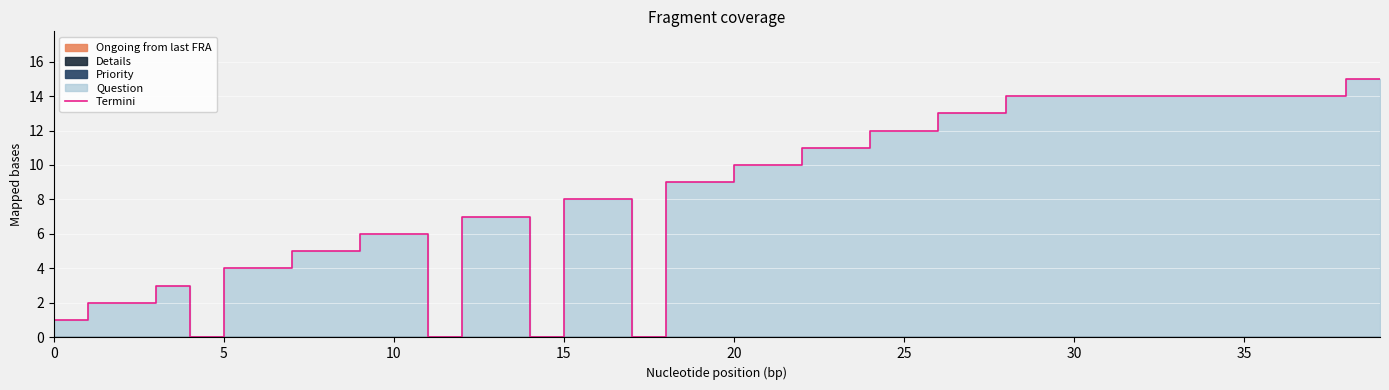

What is the label of the 29th point from the left?

28